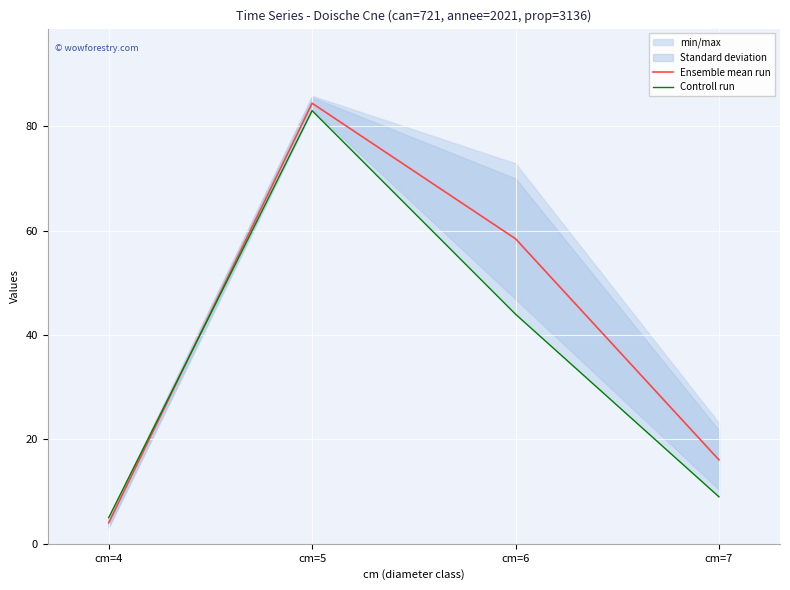

How many intersections are there between Controll run and Ensemble mean run?

1